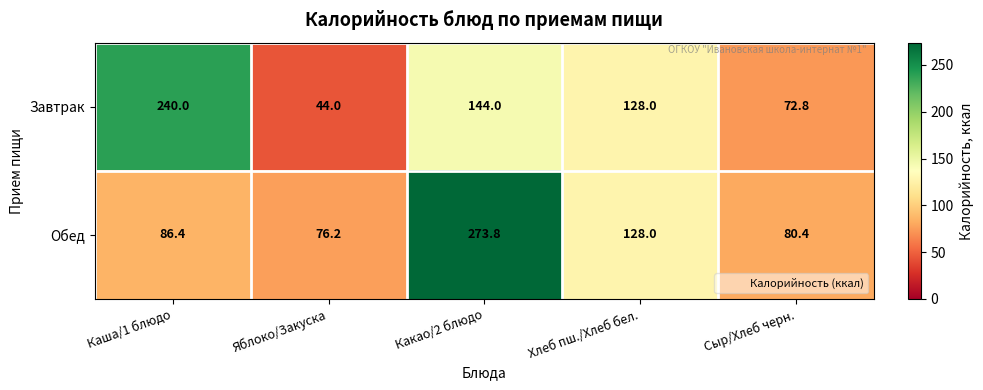

What is the average value of the Обед series?

129.0